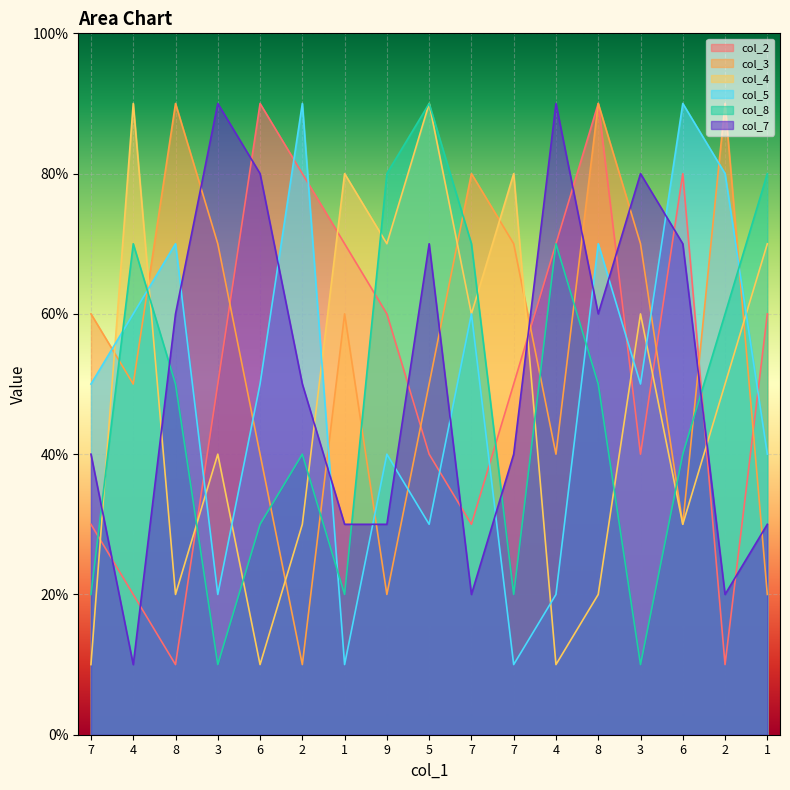

Count the number of categories in the chart.

17